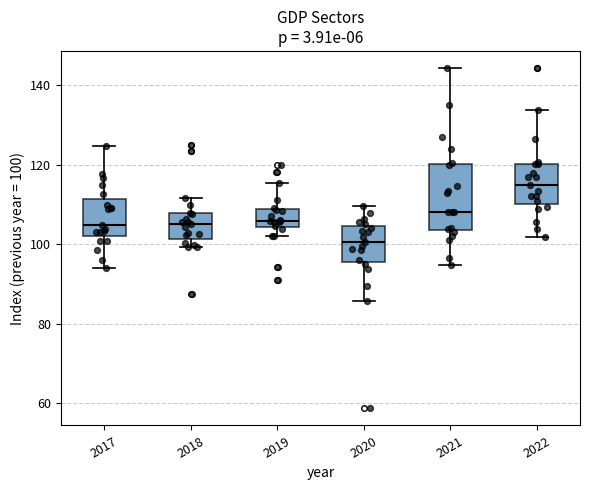

Reading left to right, transcribe this box plot: for each box, give where its median line is, the range the box spans, and where its two whiskers end, as read against the y-axis. The values are not printed on the chart, so give them approximately, as read against the axis.

2017: median 104, box 102 to 112, whiskers 94 to 124
2018: median 106, box 102 to 108, whiskers 100 to 112
2019: median 106, box 104 to 108, whiskers 102 to 116
2020: median 100, box 96 to 104, whiskers 86 to 110
2021: median 108, box 104 to 120, whiskers 94 to 144
2022: median 116, box 110 to 120, whiskers 102 to 134